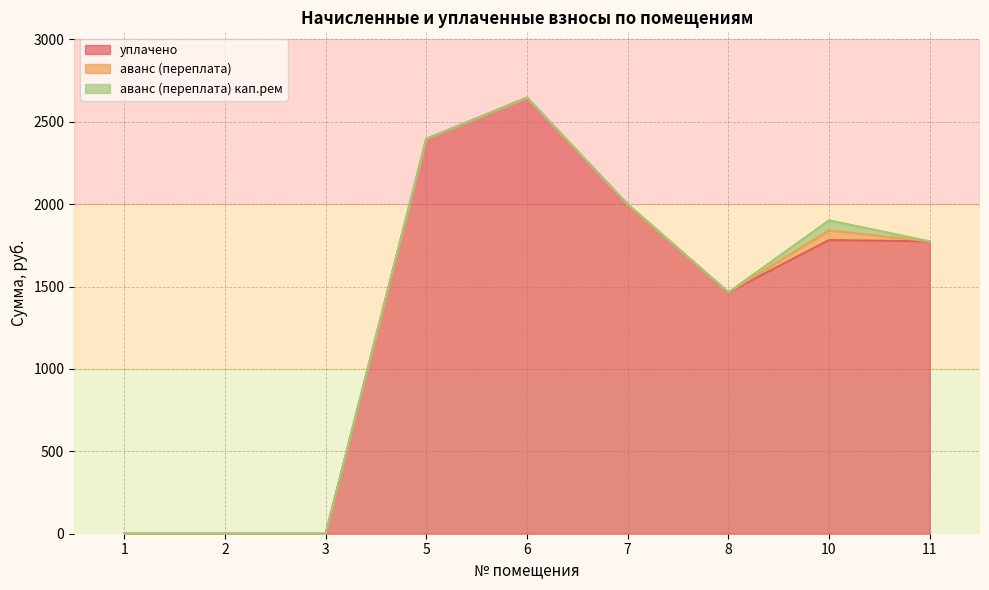

Rank the series at 1 from lowest to highest value.

уплачено, аванс (переплата), аванс (переплата) кап.рем